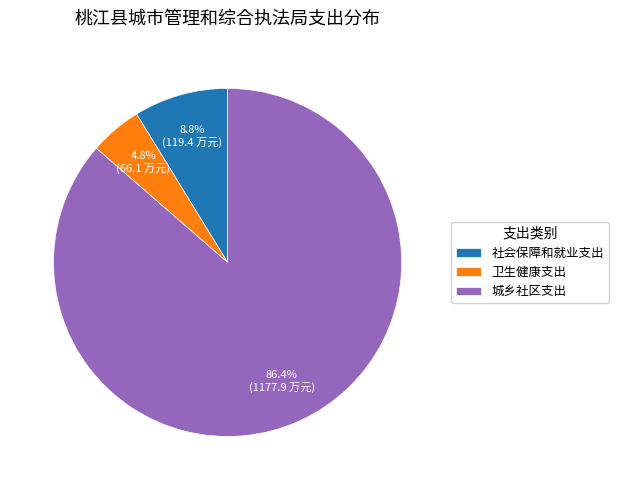

To the nearest percent, what is the difference between the largest and smallest slice percentages?

82%